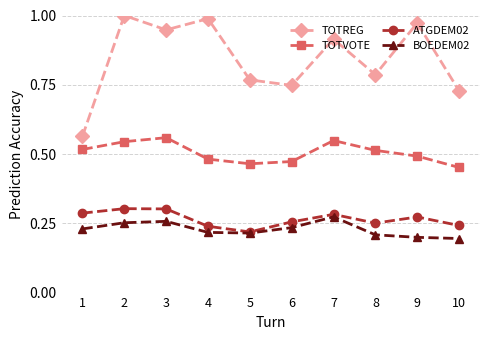

At 8, list the series in order from smallest to largest.

BOEDEM02, ATGDEM02, TOTVOTE, TOTREG